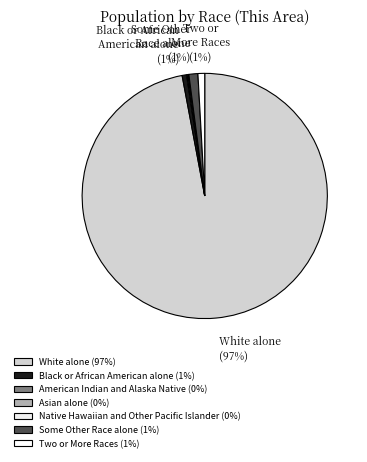

To the nearest percent, what is the average slice percentage?

14%